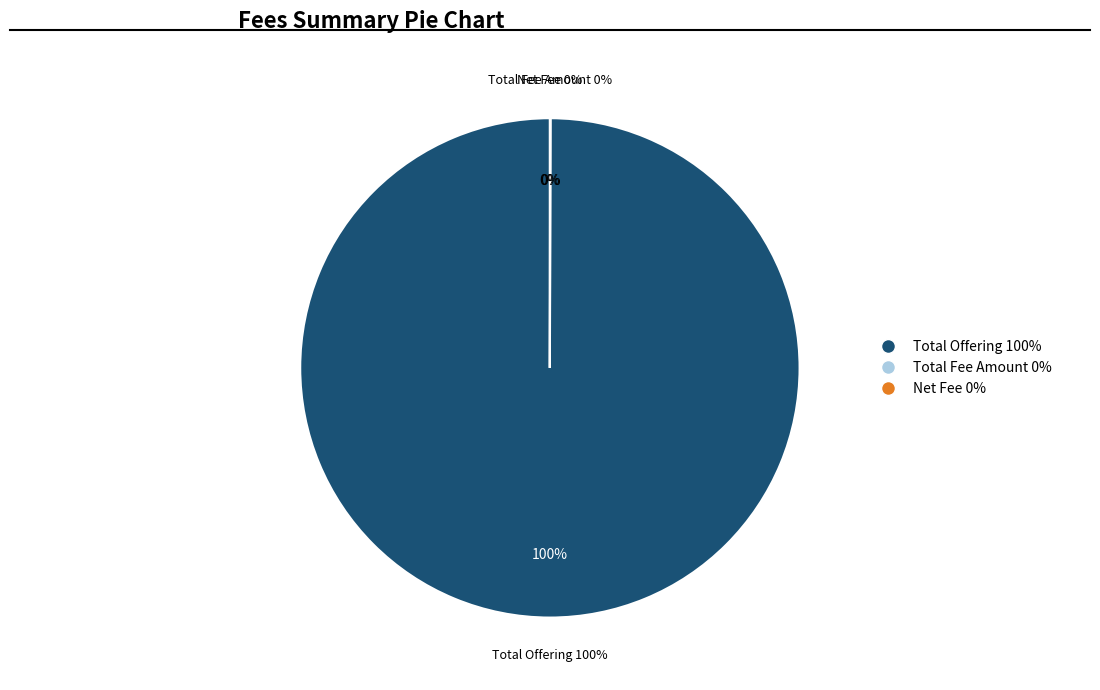

How many segments does this pie chart have?

3